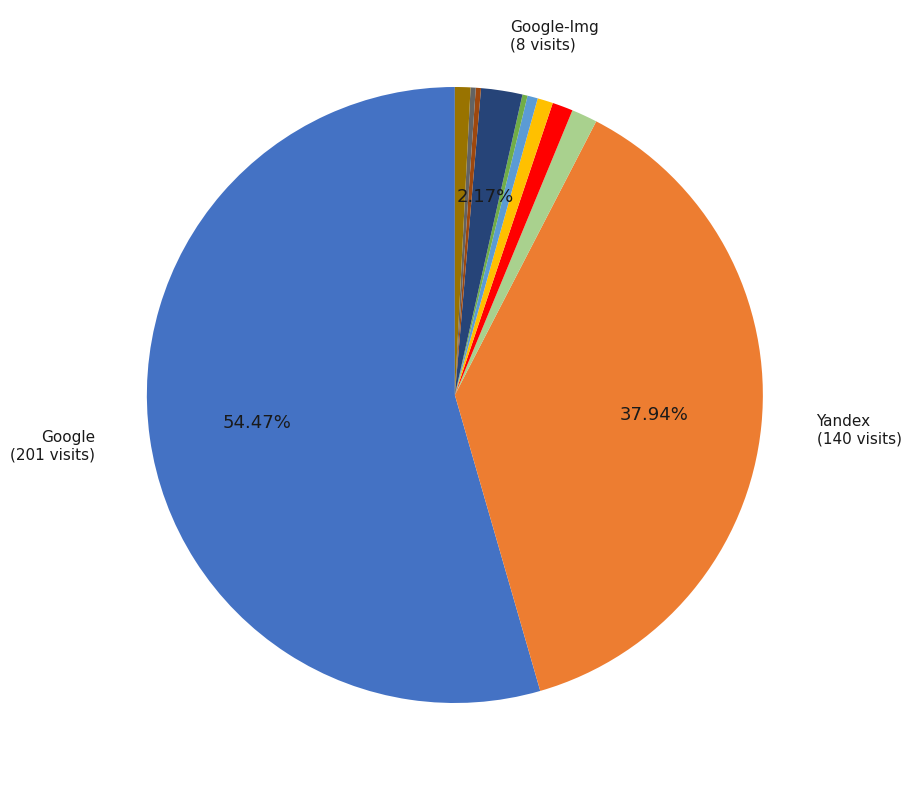

Is there a majority slice in this chart?

Yes